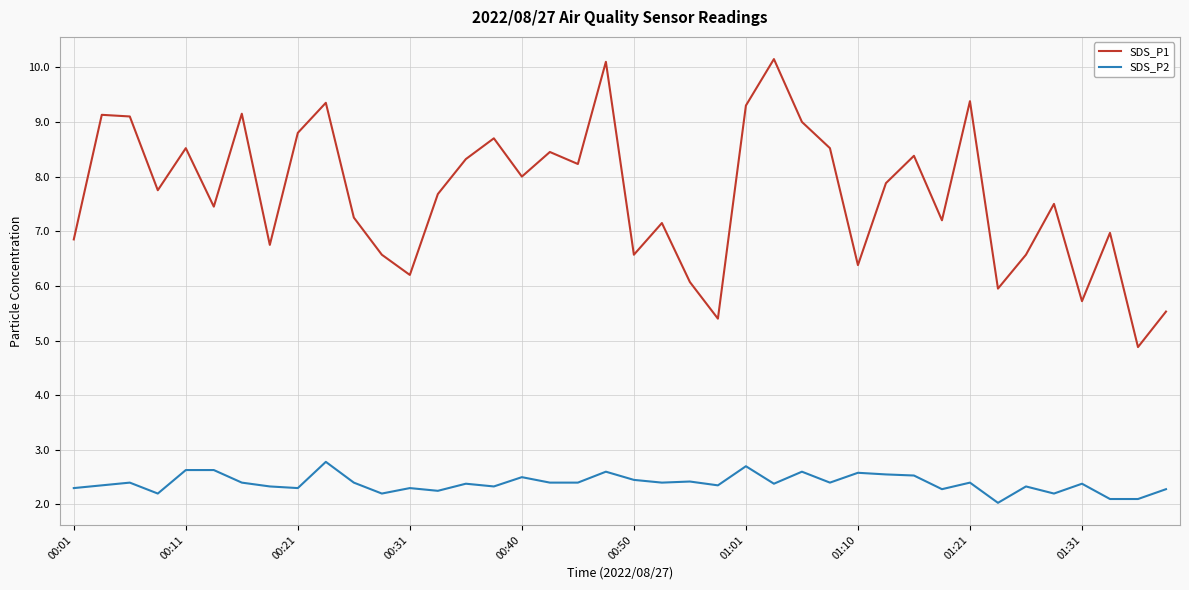

Rank the series by their maximum value, from lowest to highest.

SDS_P2, SDS_P1